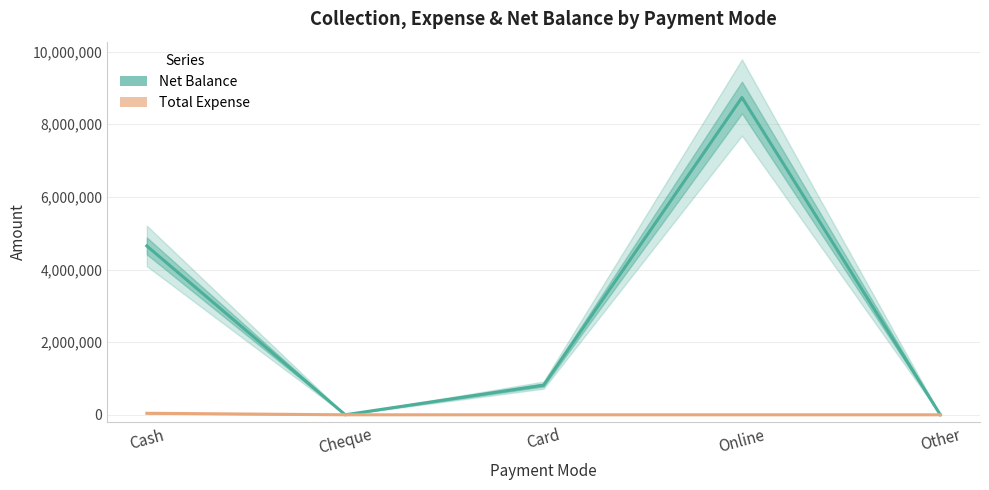

The value of Net Balance at Card is 816272. True or false?

True